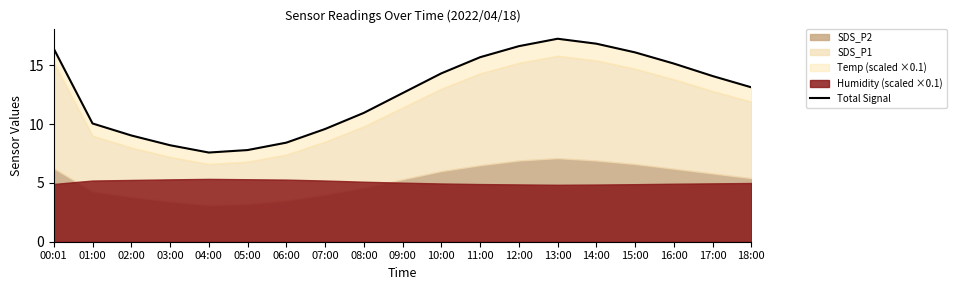

Rank the categories by value from lowest to highest.

04:00, 05:00, 03:00, 06:00, 02:00, 07:00, 01:00, 08:00, 09:00, 18:00, 17:00, 10:00, 16:00, 11:00, 15:00, 00:01, 12:00, 14:00, 13:00